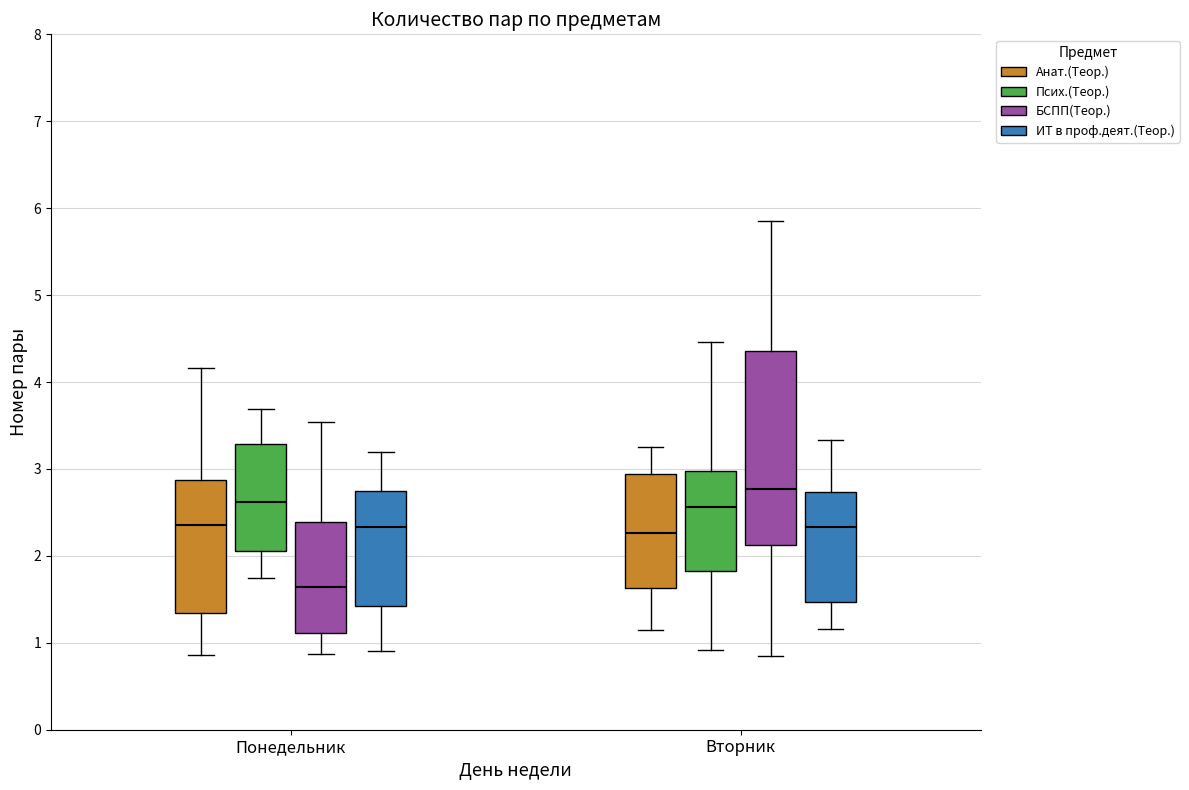

Where does the upper whisker of the box for Понедельник (ИТ в проф.деят.(Теор.)) end on the y-axis? The values are not printed on the chart, so give them approximately, as read against the axis.

3.2